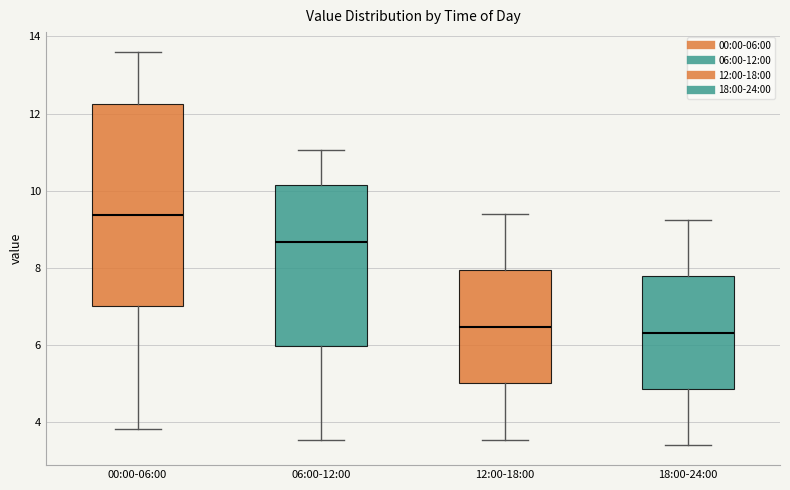

Reading left to right, read every box against the y-axis: the position of its median line, the range the box covers, and the ends of its whiskers. The values are not printed on the chart, so give them approximately, as read against the axis.

00:00-06:00: median 9.4, box 7.0 to 12.2, whiskers 3.8 to 13.6
06:00-12:00: median 8.6, box 6.0 to 10.2, whiskers 3.6 to 11.0
12:00-18:00: median 6.4, box 5.0 to 8.0, whiskers 3.6 to 9.4
18:00-24:00: median 6.4, box 4.8 to 7.8, whiskers 3.4 to 9.2